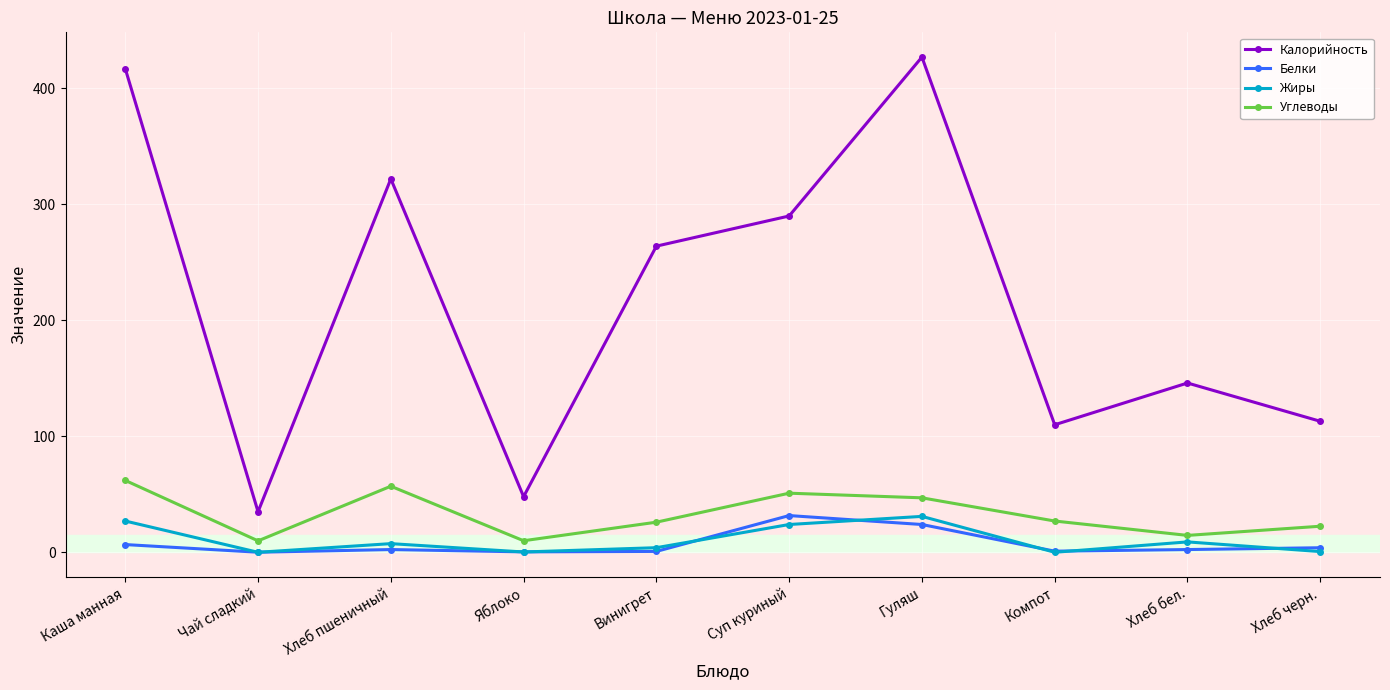

The value of Жиры at Компот is 0.1. True or false?

True